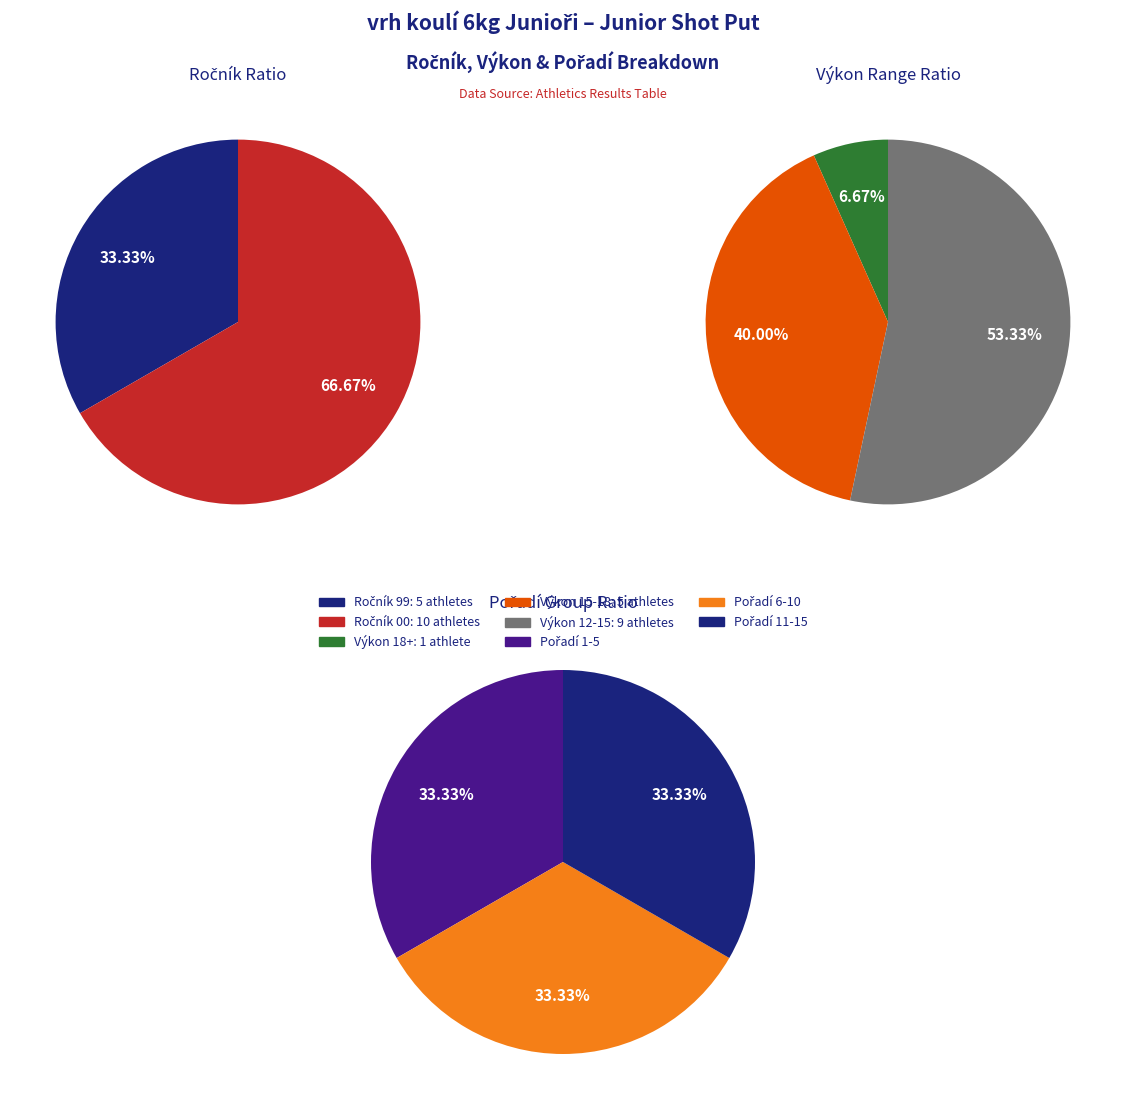

To the nearest percent, what is the difference between the largest and smallest slice percentages?

33%